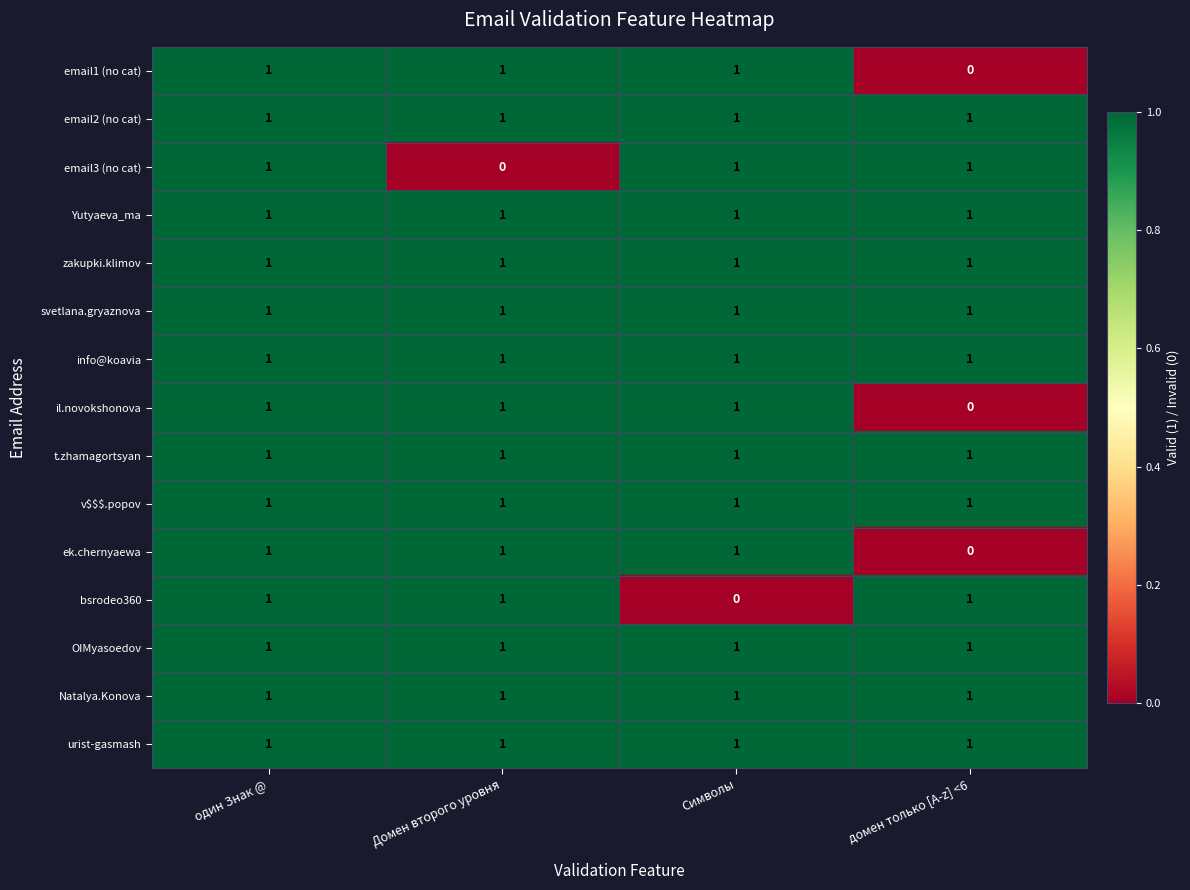

Which category has the lowest value in the il.novokshonova series?

домен только [A-z] <6